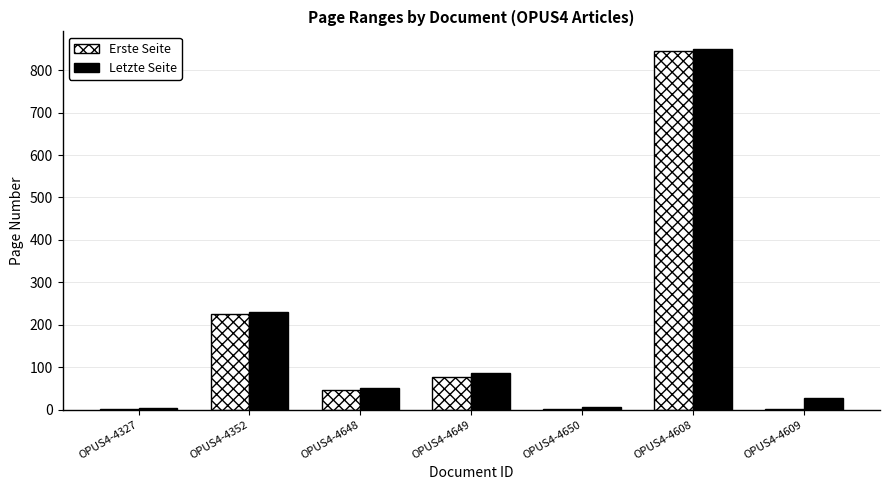

At which category does the chart reach its peak across all series?

OPUS4-4608